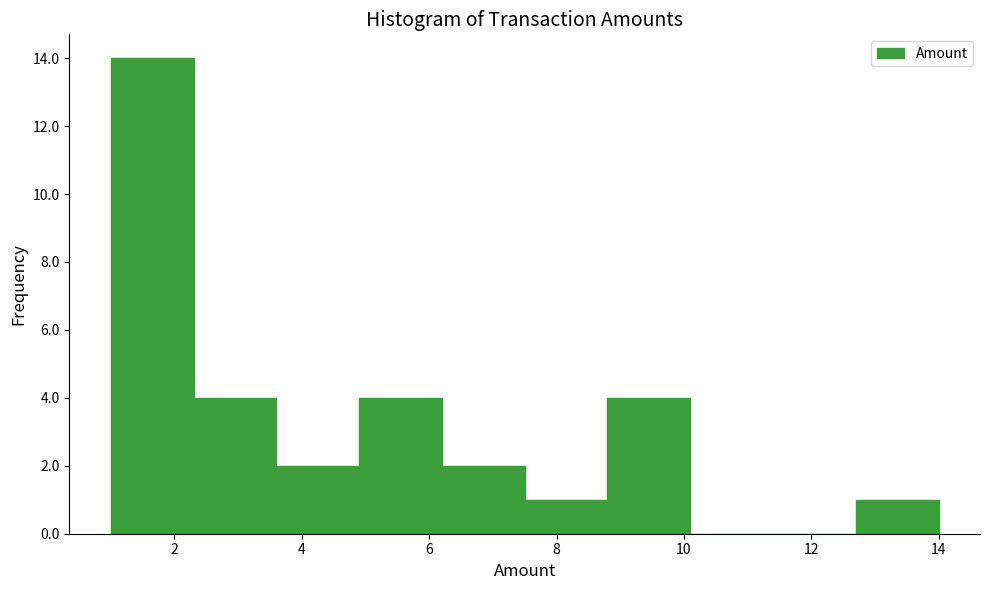

Reading left to right, transcribe this chart: for each bar, give the range it covers on the x-axis and its height. Neither the bar edges nor the heights are printed on the chart, so give them approximately, as read against the axes.

1.0 to 2.3: 14
2.3 to 3.6: 4
3.6 to 4.9: 2
4.9 to 6.2: 4
6.2 to 7.5: 2
7.5 to 8.8: 1
8.8 to 10.1: 4
10.1 to 11.4: 0
11.4 to 12.7: 0
12.7 to 14.0: 1